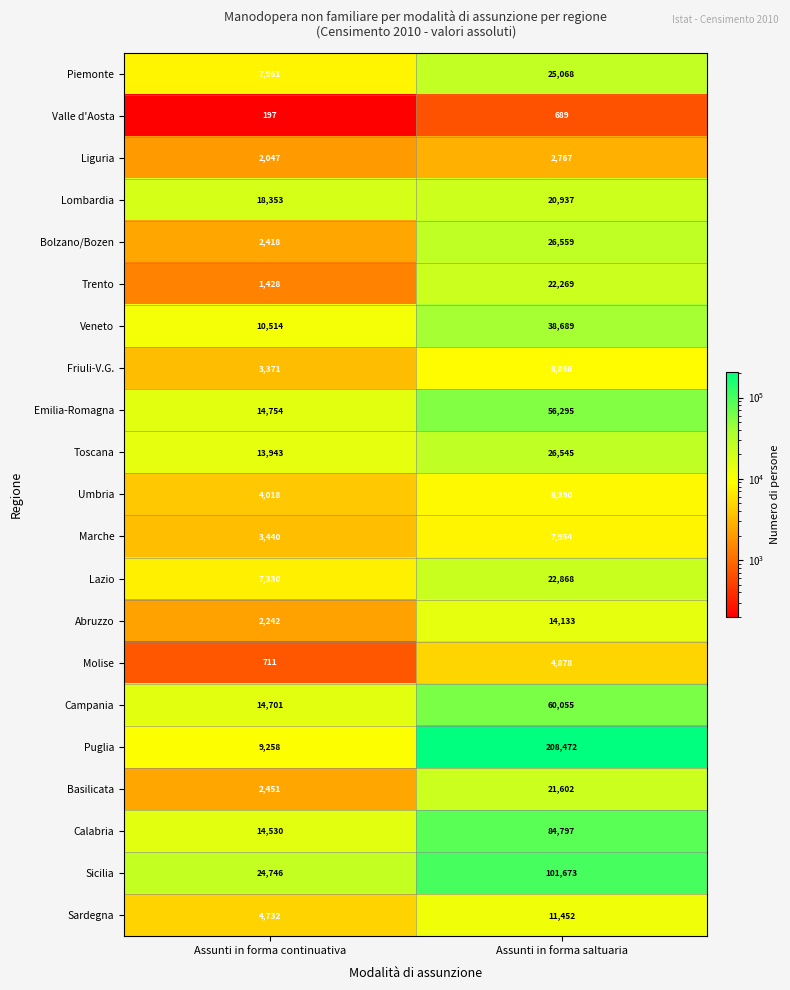

At which category is the sum across all series the highest?

Assunti in forma saltuaria